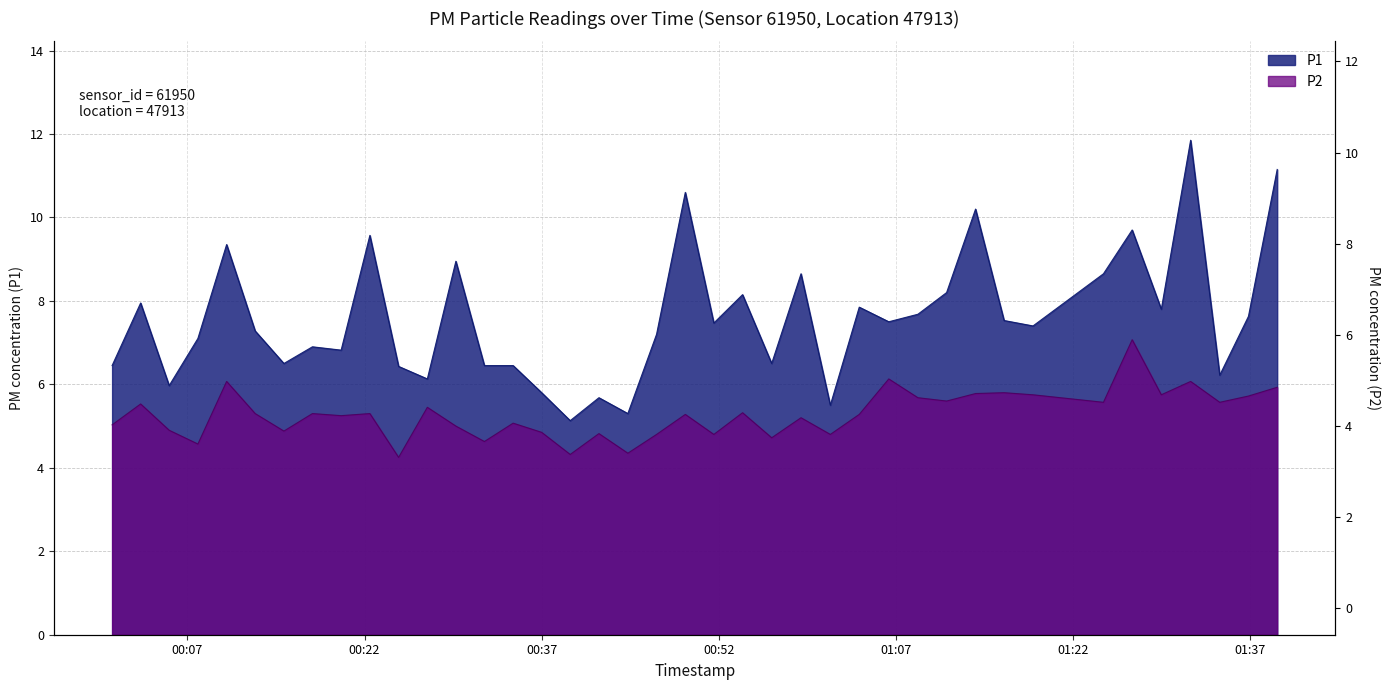

True or false: P1 and P2 intersect in this chart.

False